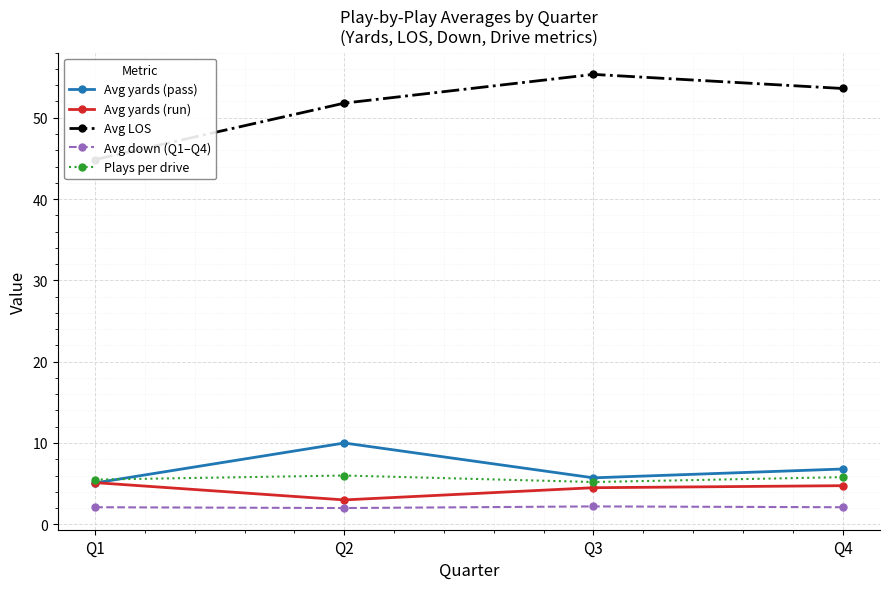

Between Q3 and Q2, which is larger?

Q2